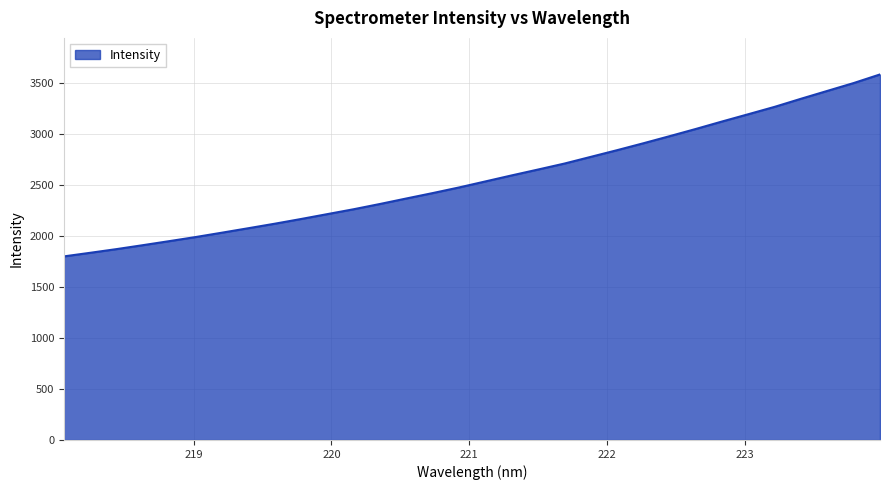

What is the average value?

2568.6